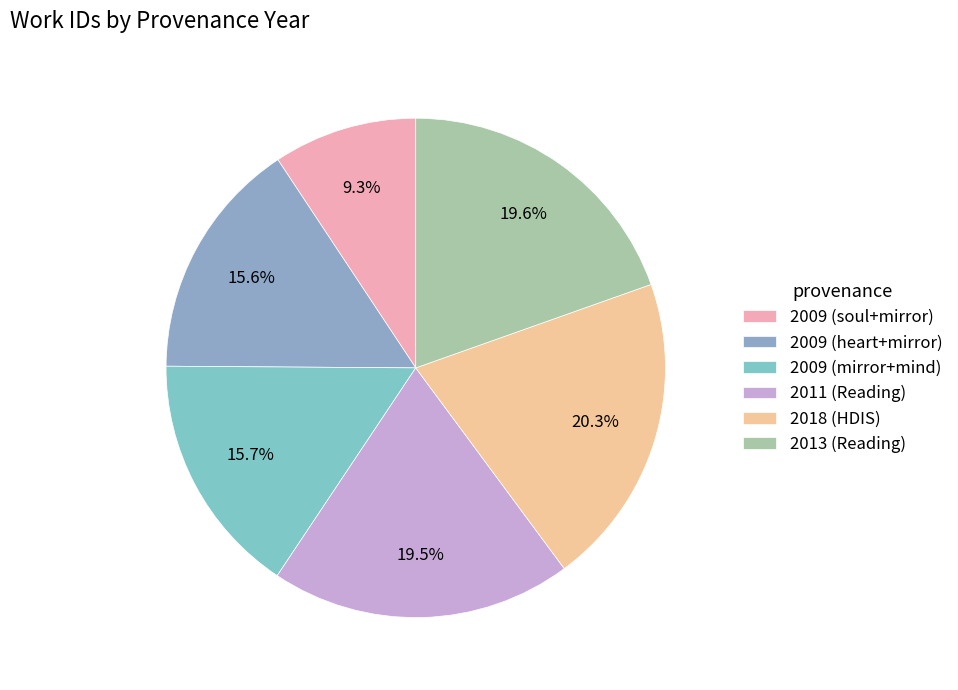

Does any single category account for the majority?

No